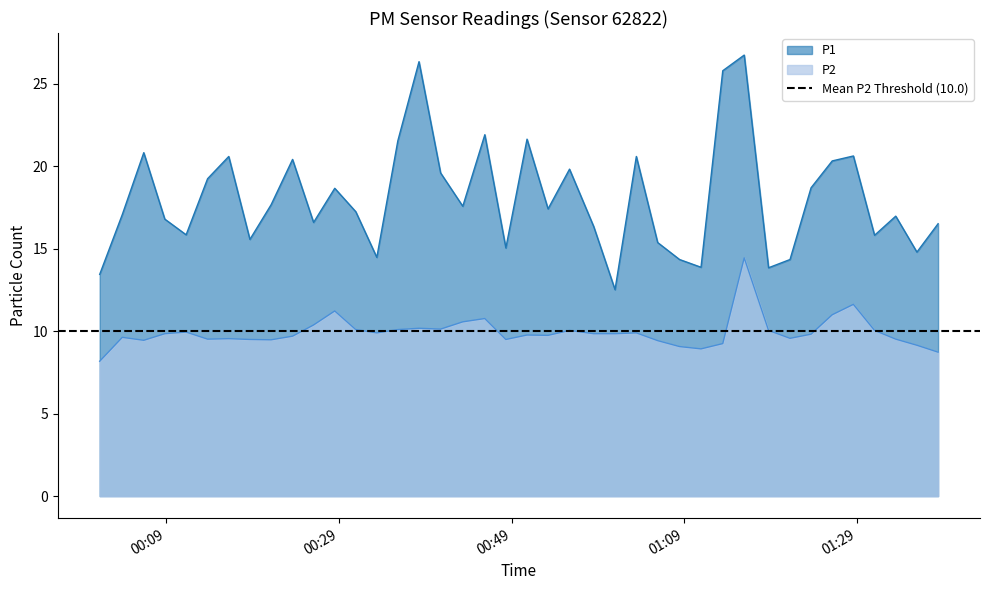

True or false: P2 and P1 cross at least once.

False